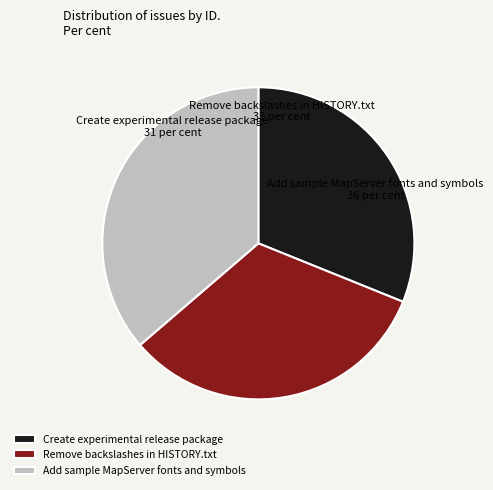

Does Create experimental release package represent more than half of the total?

No